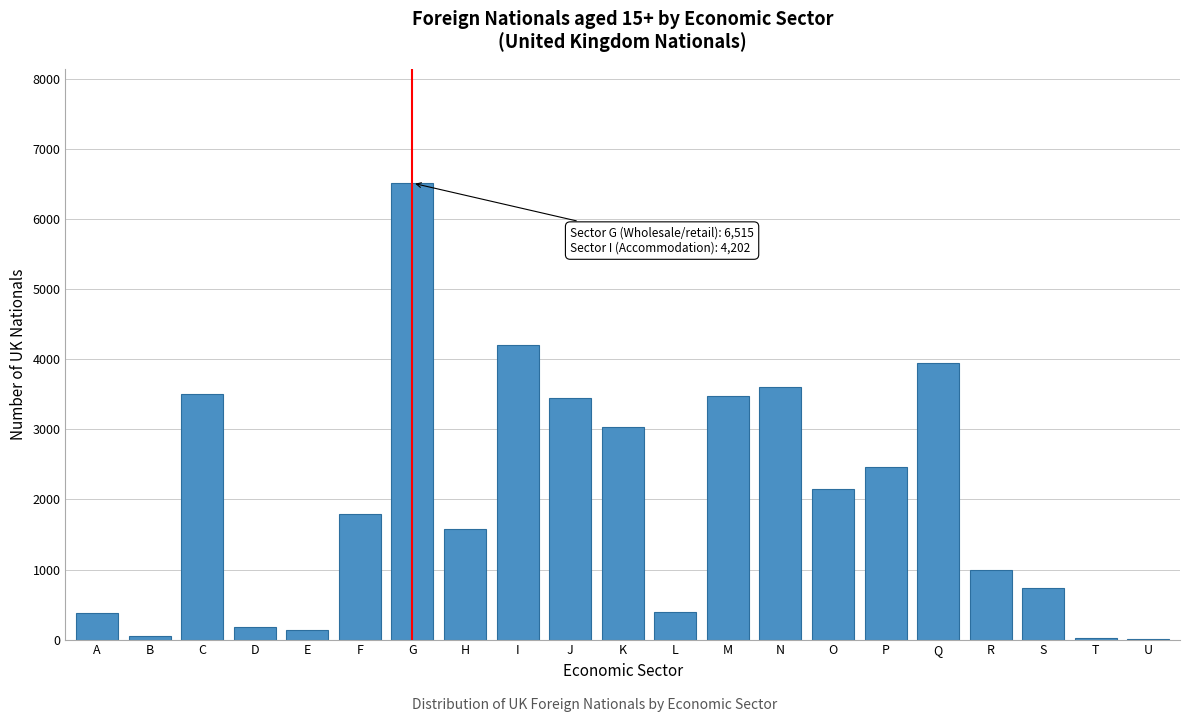

True or false: the data shows 4762 at N.

False